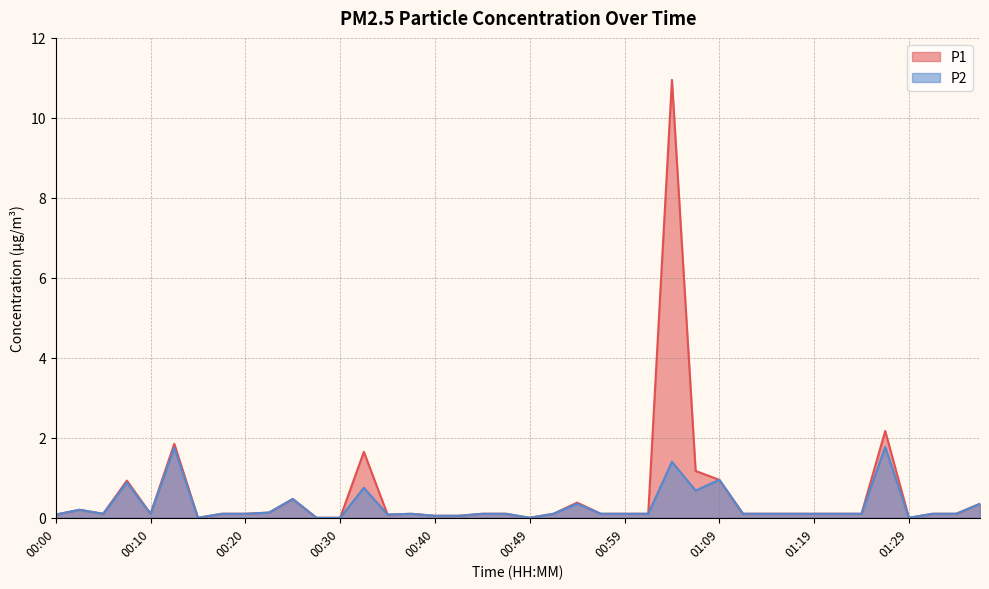

Which series has the largest total across all categories?

P1